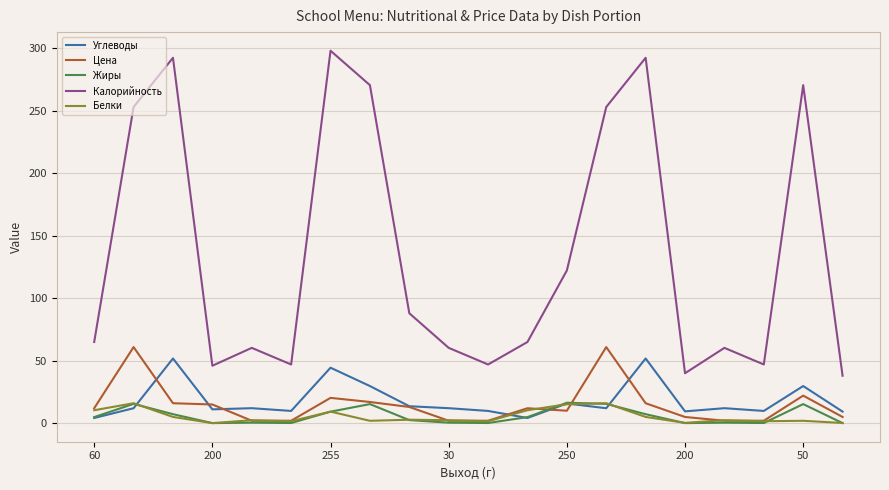

What is the difference between the second highest and minimum values in the Белки series?

15.9